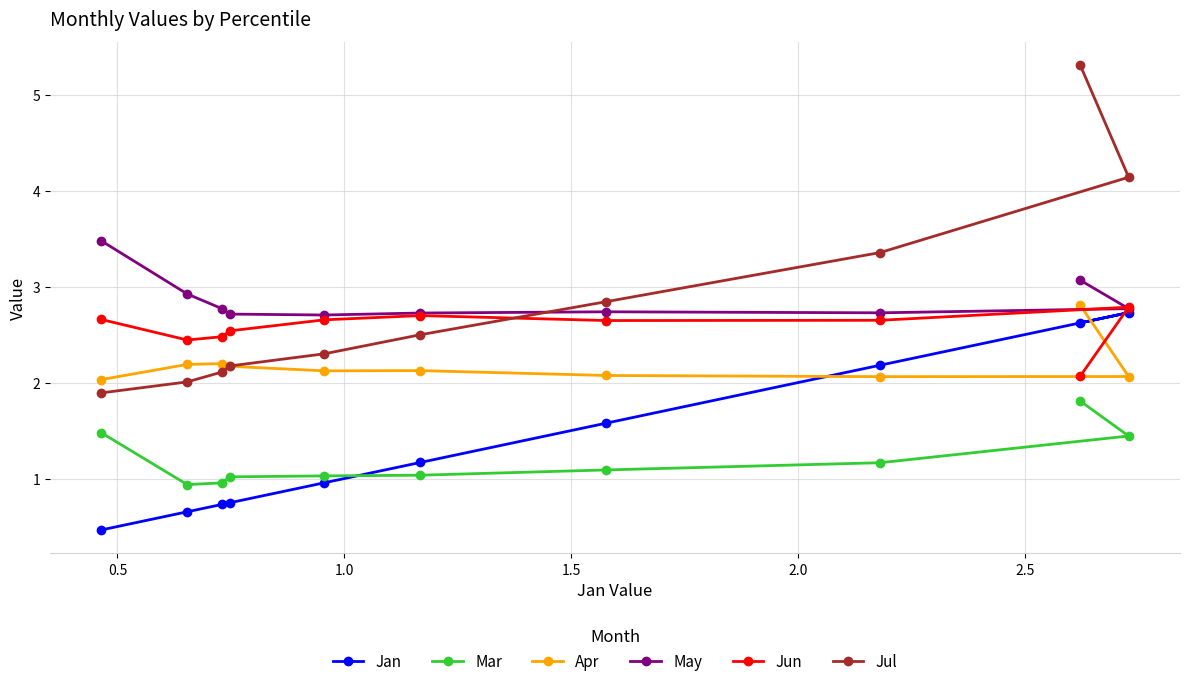

What is the maximum value for Mar?

1.8